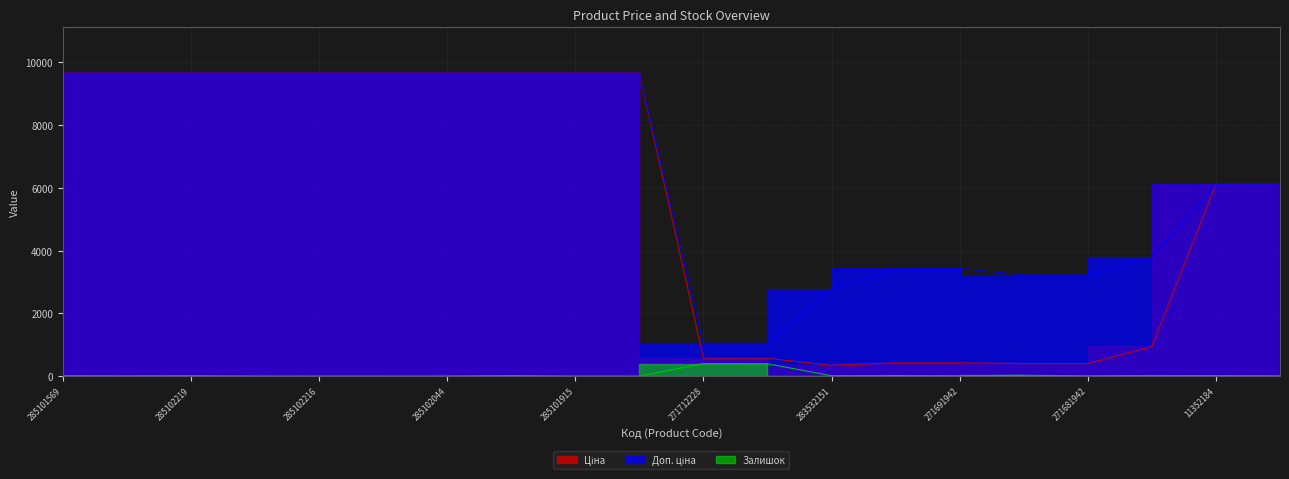

How many data points in Залишок are above 14?

8